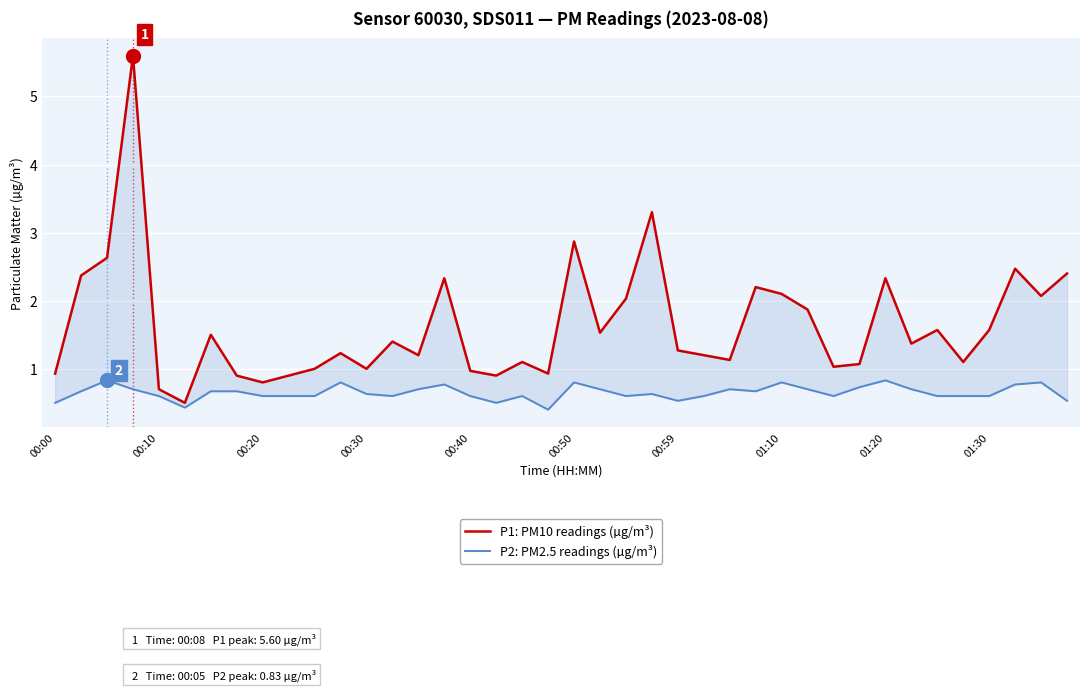

Reading left to right, transcribe all the data shown in this chart.

P1: PM10 readings (µg/m³): 0.9	2.4	2.6	5.6	0.7	0.5	1.5	0.9	0.8	0.9	1.0	1.2	1.0	1.4	1.2	2.3	1.0	0.9	1.1	0.9	2.9	1.5	2.0	3.3	1.3	1.2	1.1	2.2	2.1	1.9	1.0	1.1	2.3	1.4	1.6	1.1	1.6	2.5	2.1	2.4
P2: PM2.5 readings (µg/m³): 0.5	0.7	0.8	0.7	0.6	0.4	0.7	0.7	0.6	0.6	0.6	0.8	0.6	0.6	0.7	0.8	0.6	0.5	0.6	0.4	0.8	0.7	0.6	0.6	0.5	0.6	0.7	0.7	0.8	0.7	0.6	0.7	0.8	0.7	0.6	0.6	0.6	0.8	0.8	0.5